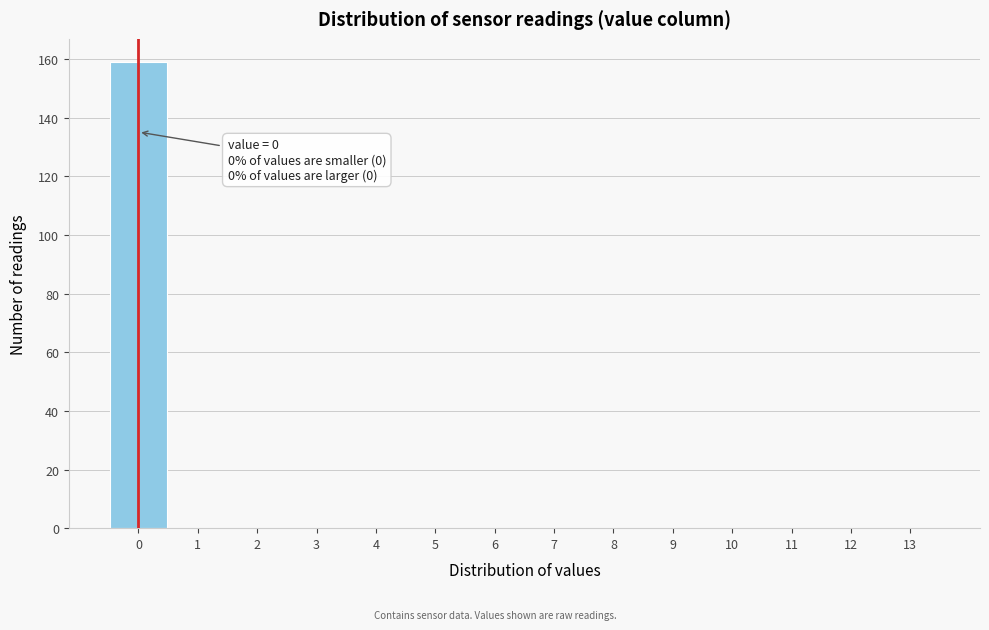

Which range on the x-axis has the tallest bar?

-0.5 to 0.5